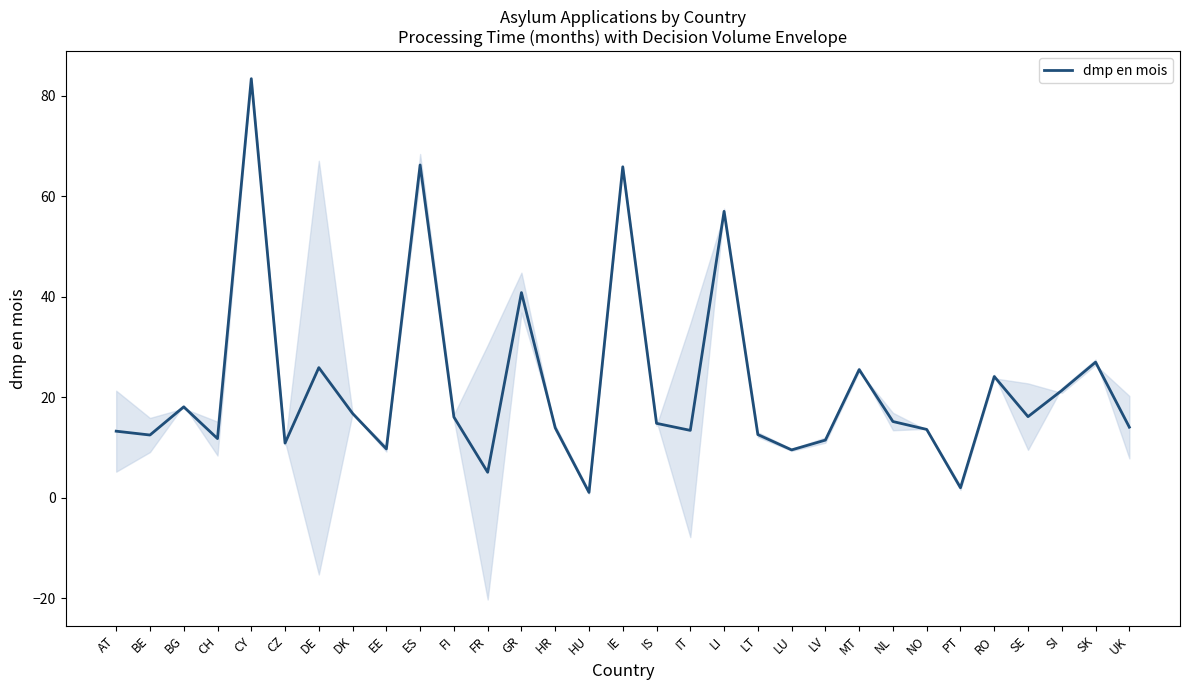

Reading left to right, transcribe all the data shown in this chart.

AT=13.3	BE=12.5	BG=18.1	CH=11.8	CY=83.4	CZ=10.9	DE=25.9	DK=16.8	EE=9.8	ES=66.2	FI=16.1	FR=5.1	GR=40.8	HR=14.0	HU=1.1	IE=65.9	IS=14.8	IT=13.4	LI=57.0	LT=12.6	LU=9.6	LV=11.5	MT=25.5	NL=15.2	NO=13.6	PT=2.0	RO=24.1	SE=16.2	SI=21.4	SK=27.0	UK=14.1